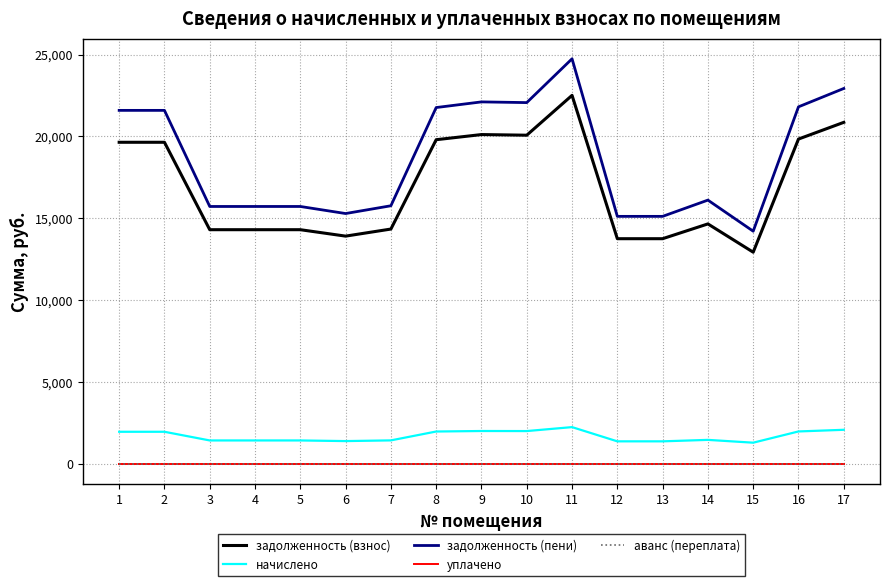

Does the chart display data point markers on the line(s)?

No